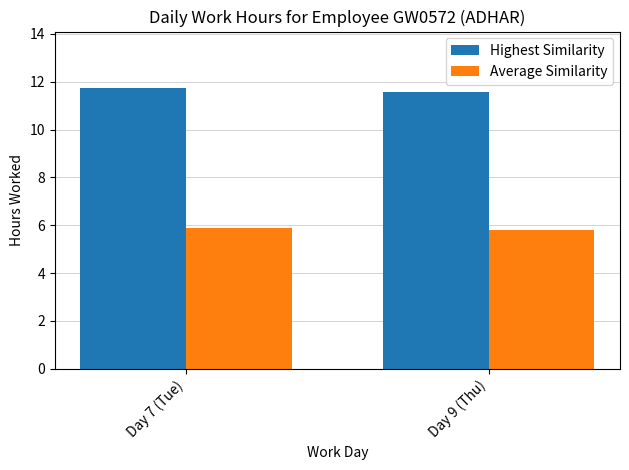

Which series changed the most between Day 7 (Tue) and Day 9 (Thu)?

Highest Similarity